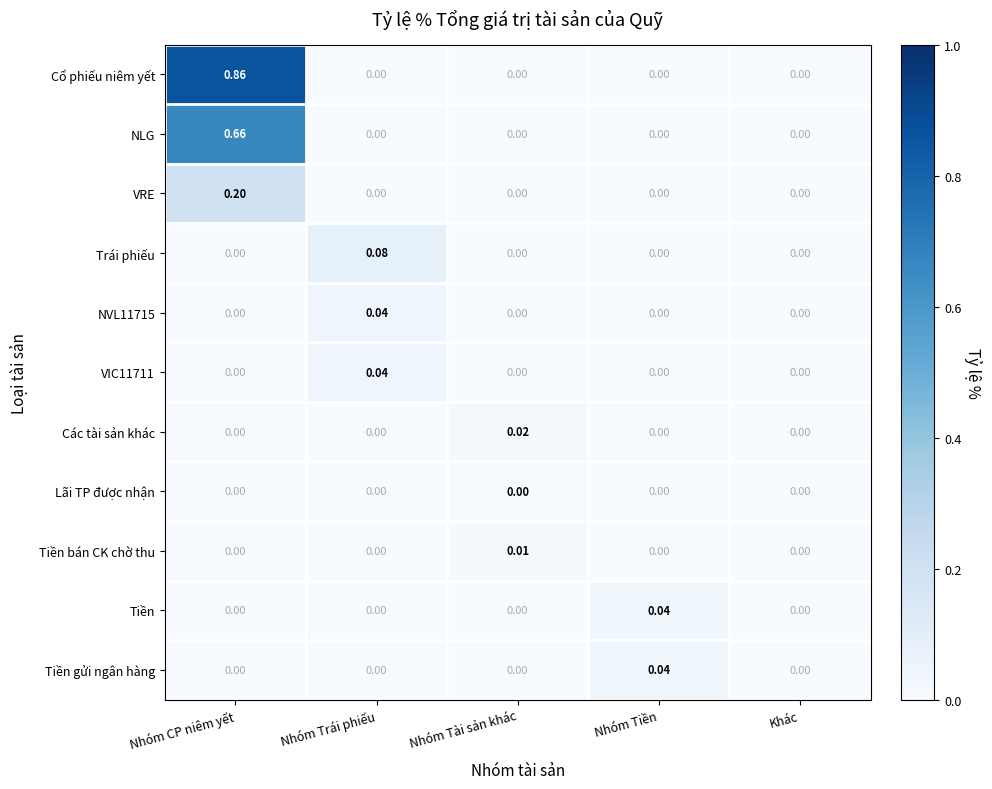

Which category has the highest value across all series?

Nhóm CP niêm yết